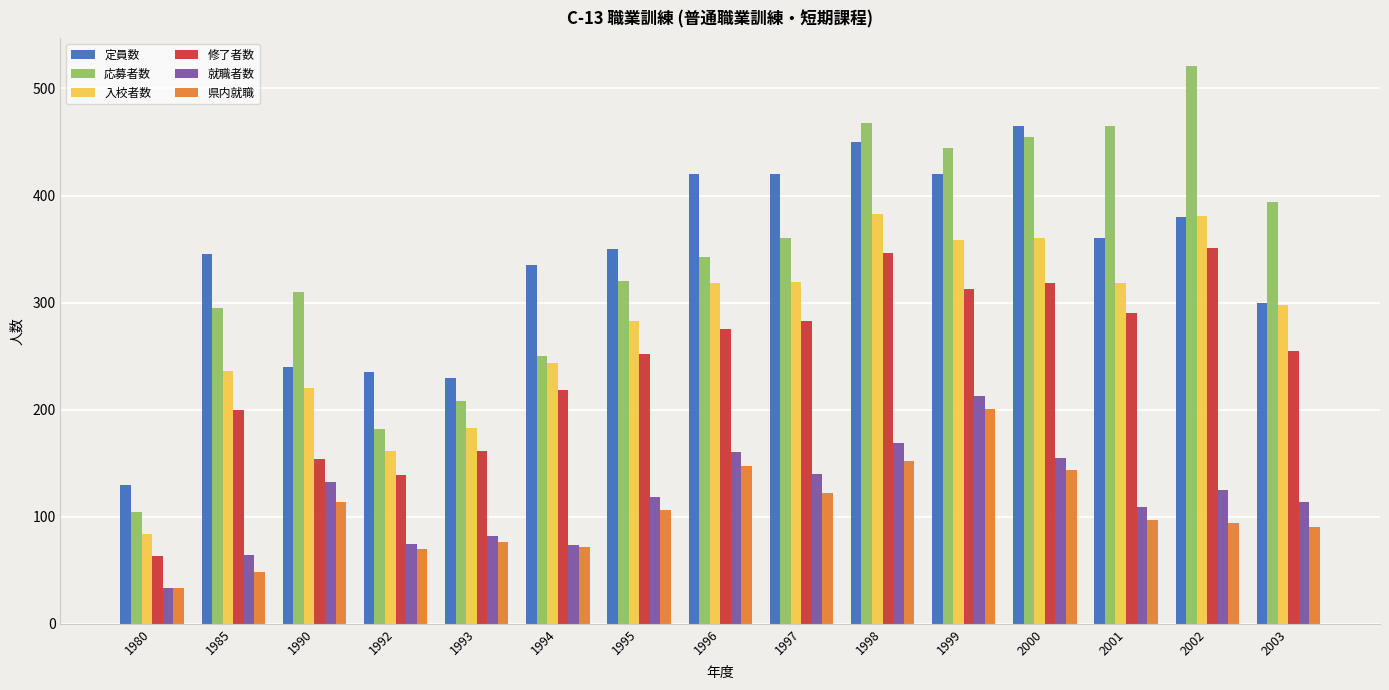

What is the average value of the 入校者数 series?

276